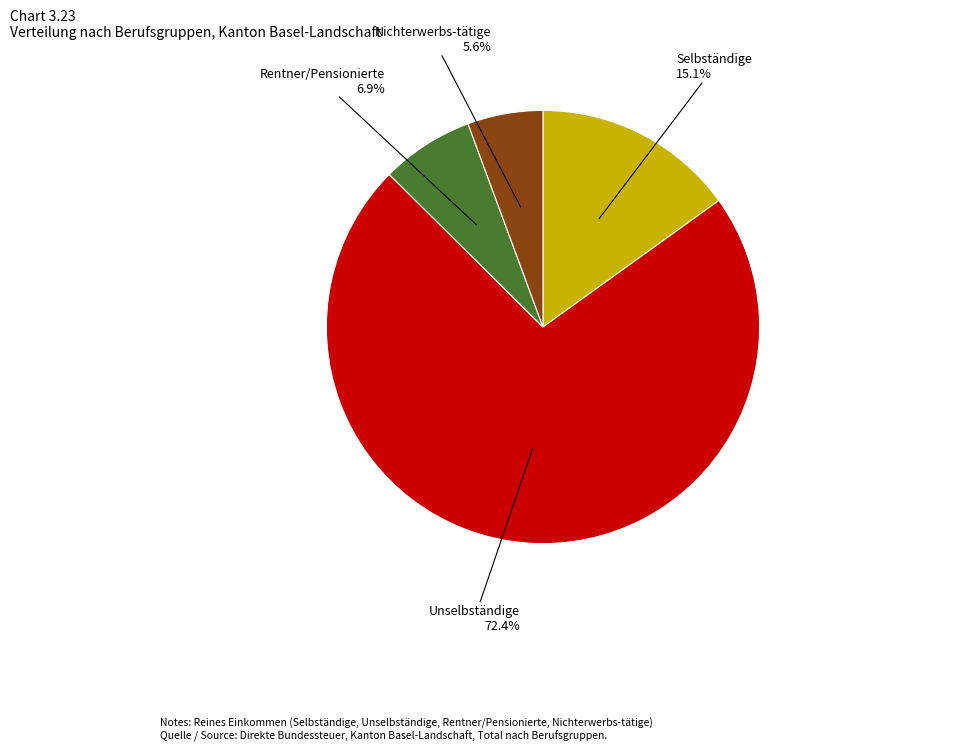

Which category has the biggest portion of the pie?

Unselbständige